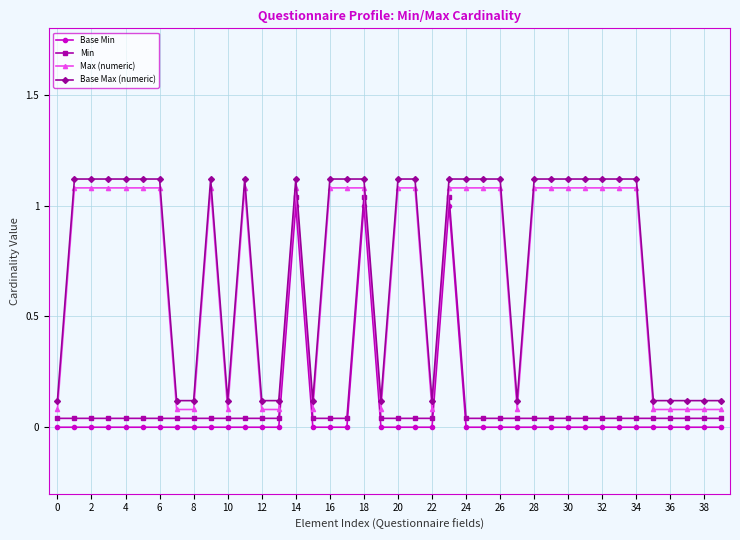

How many values in the Base Max (numeric) series are below 1?

15